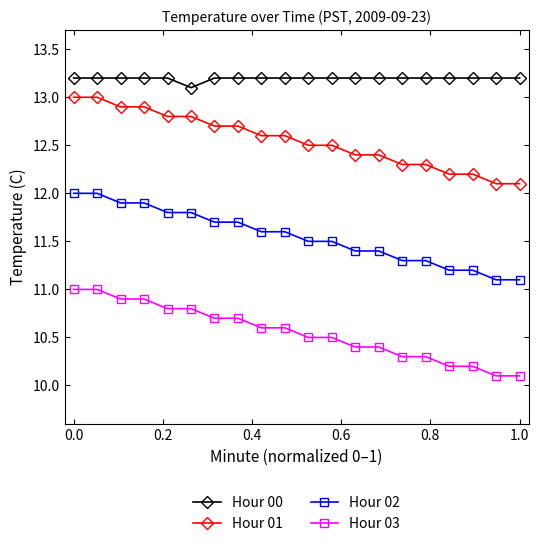

What is the value of the Hour 02 point at the 7th from the left?

11.7